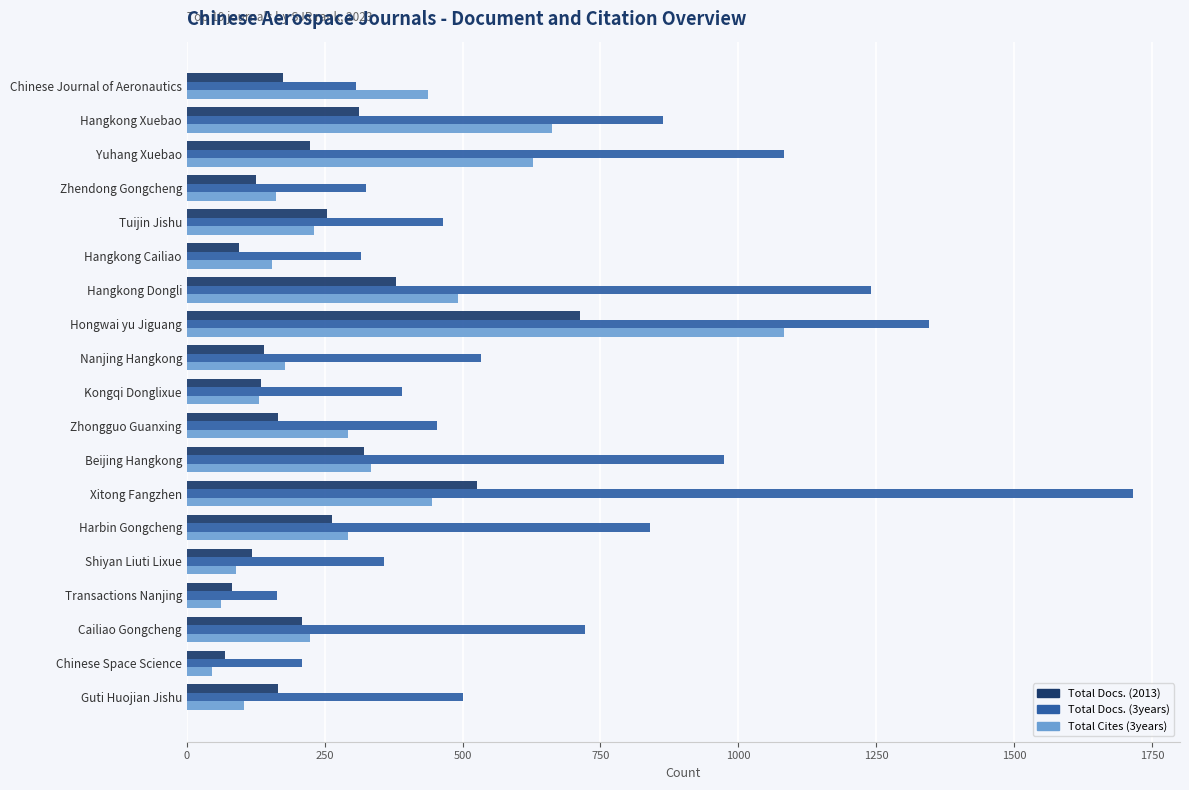

What is the difference between the maximum and minimum values in the Total Docs. (3years) series?

1552